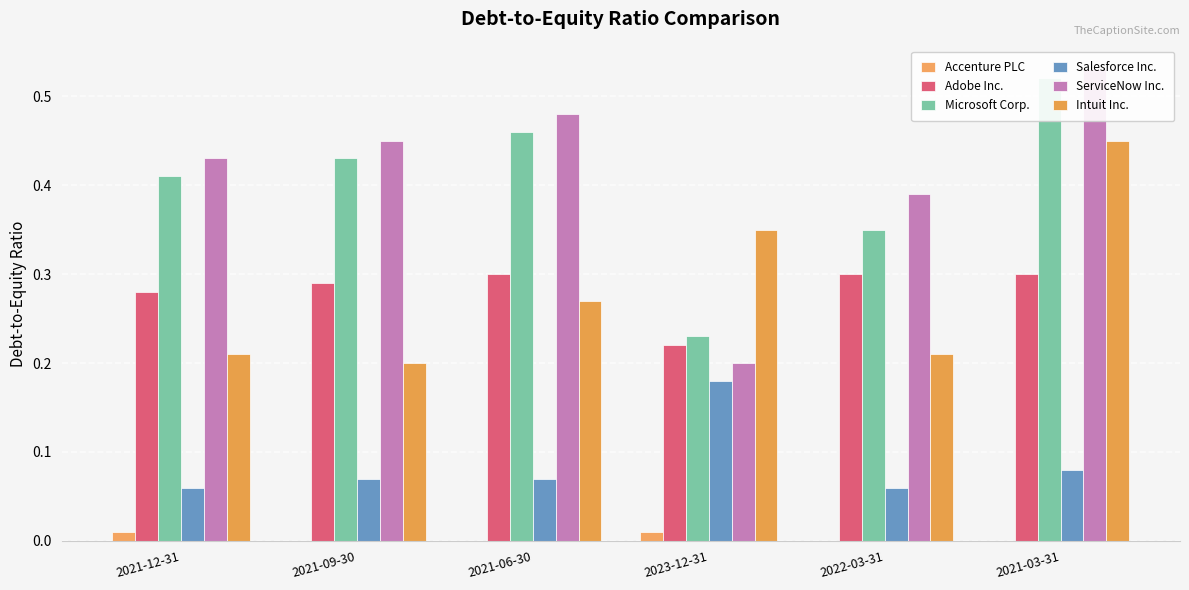

What is the label of the 1st bar from the left?

2021-12-31